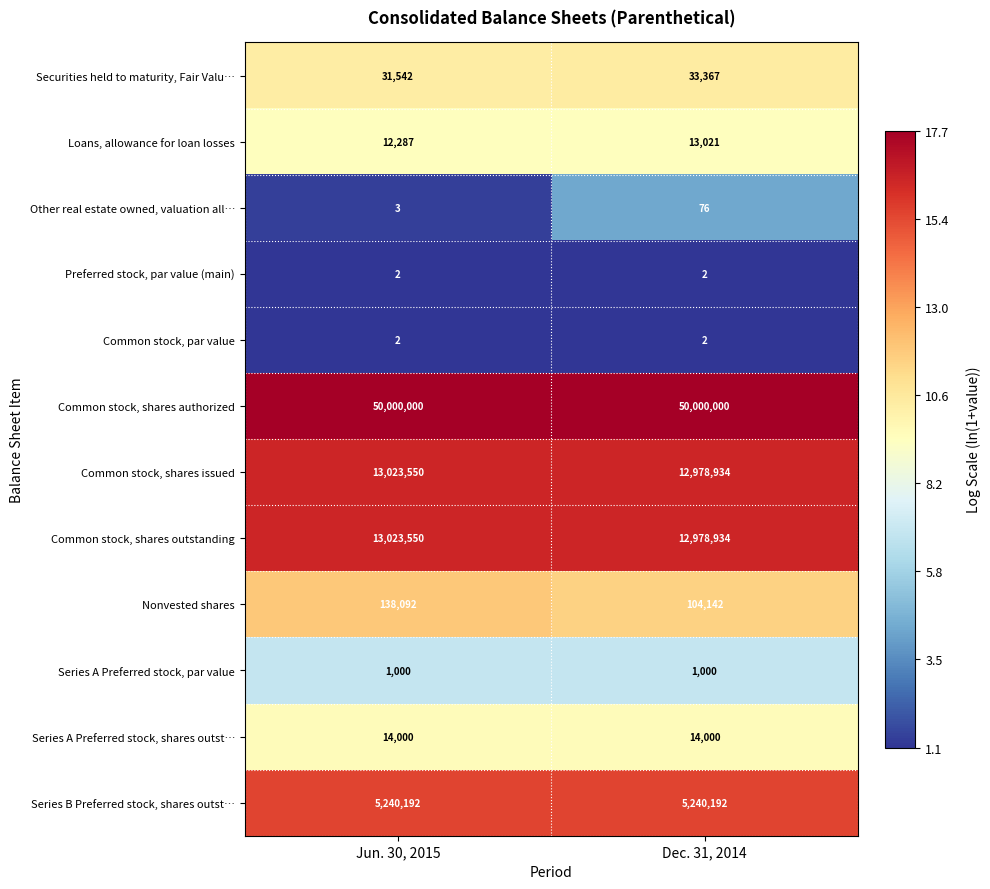

At which category is the sum across all series the highest?

Jun. 30, 2015